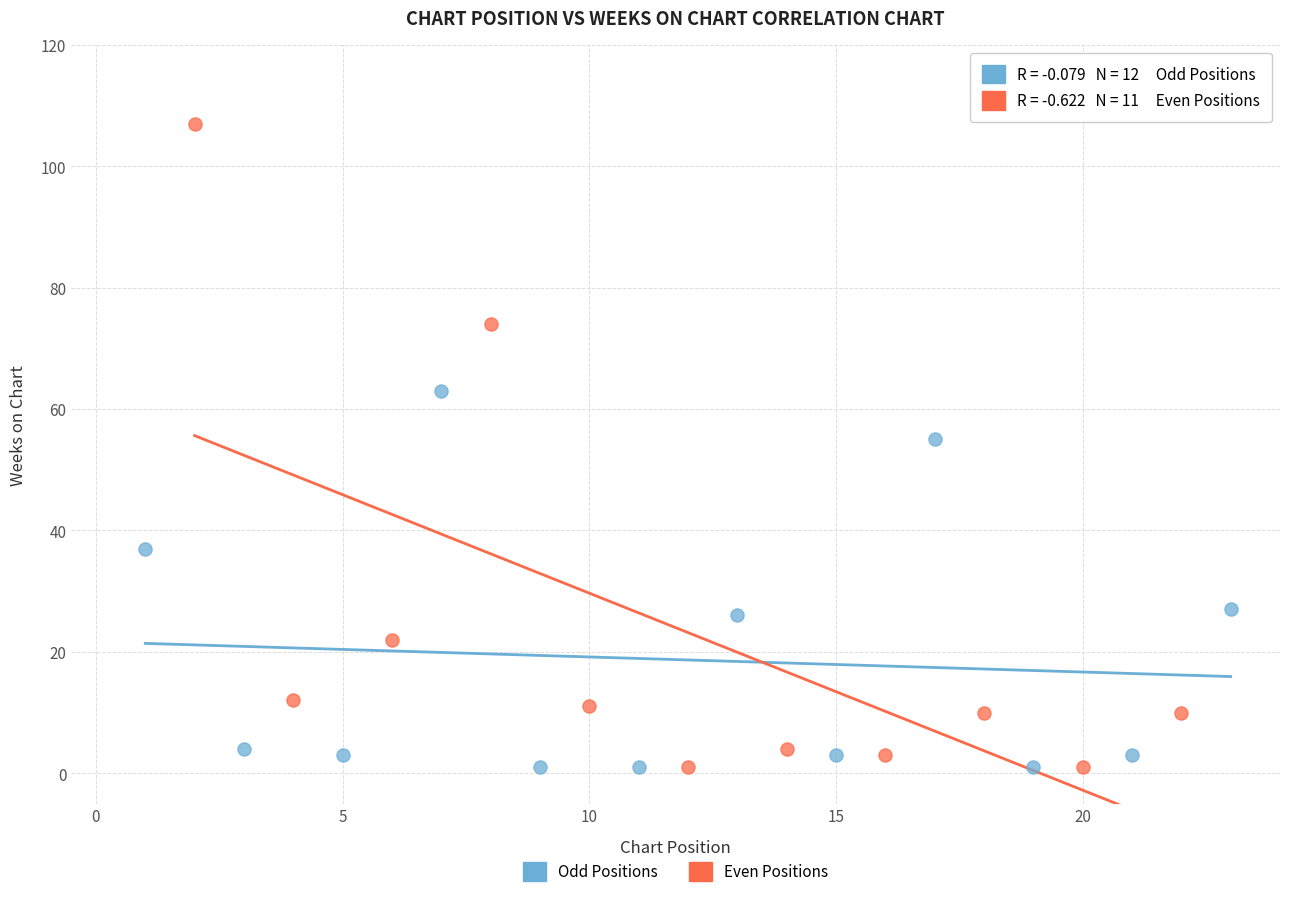

Which series contains the highest Y value?

Even Positions